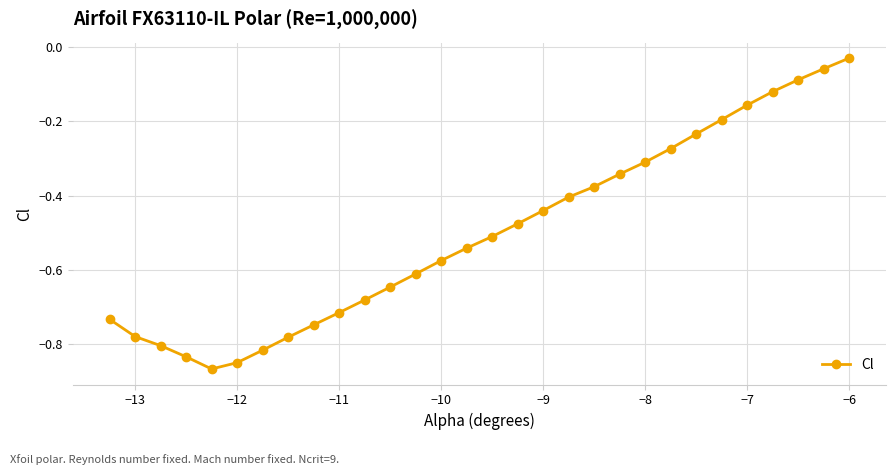

How many interior local valleys (lower than both neighbors) does the data have?

1